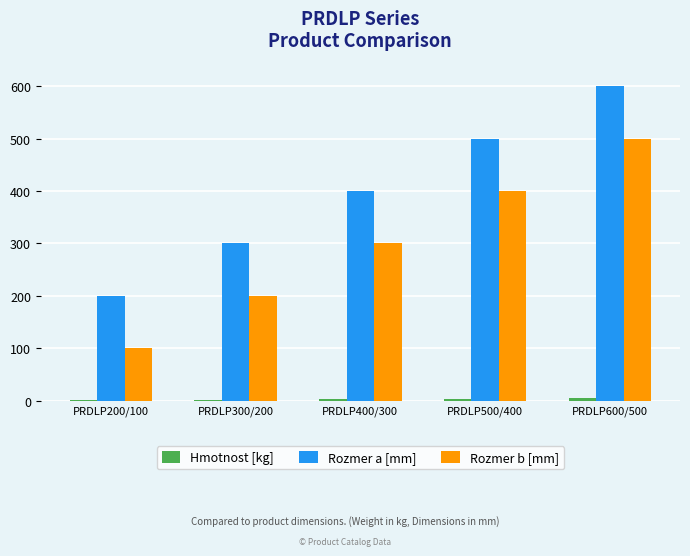

At which category is the sum across all series the highest?

PRDLP600/500